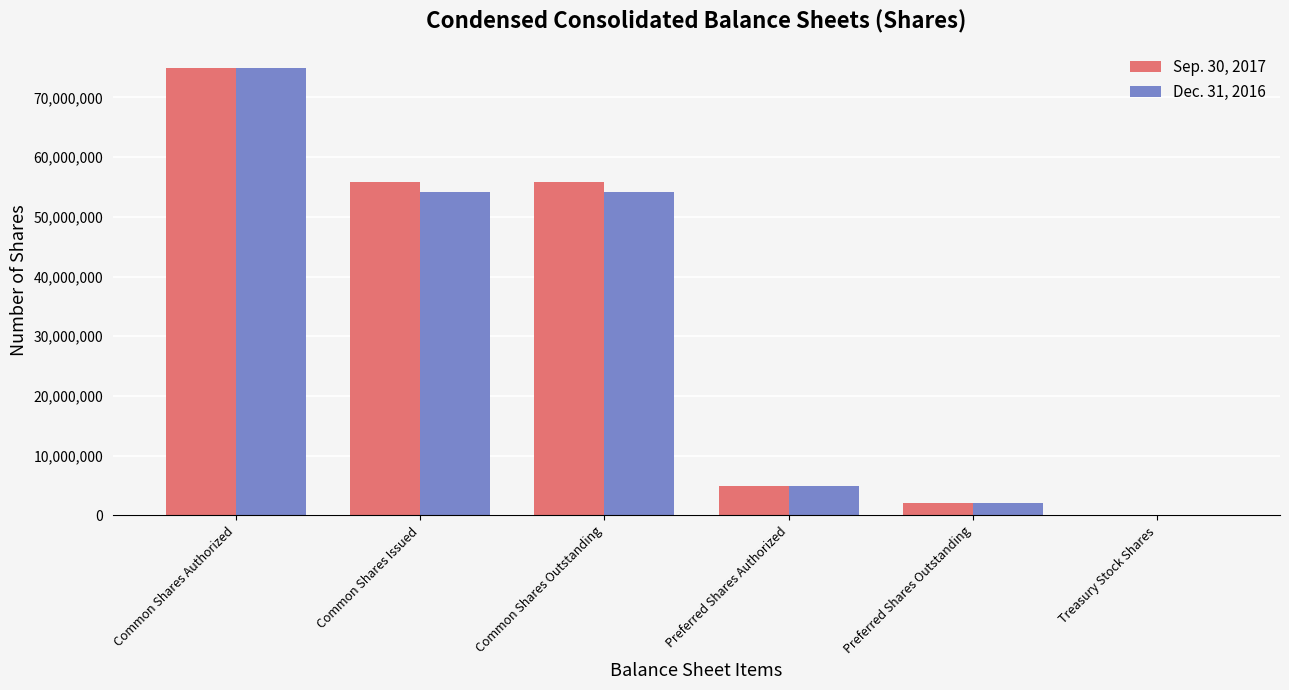

What is the highest value of the Sep. 30, 2017 series?

75000000